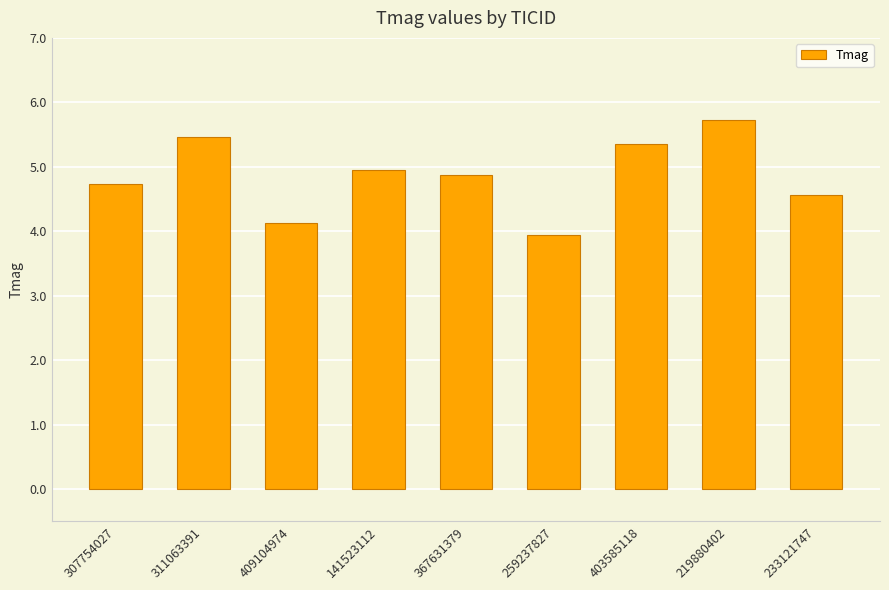

What value does the data have at 409104974?

4.1